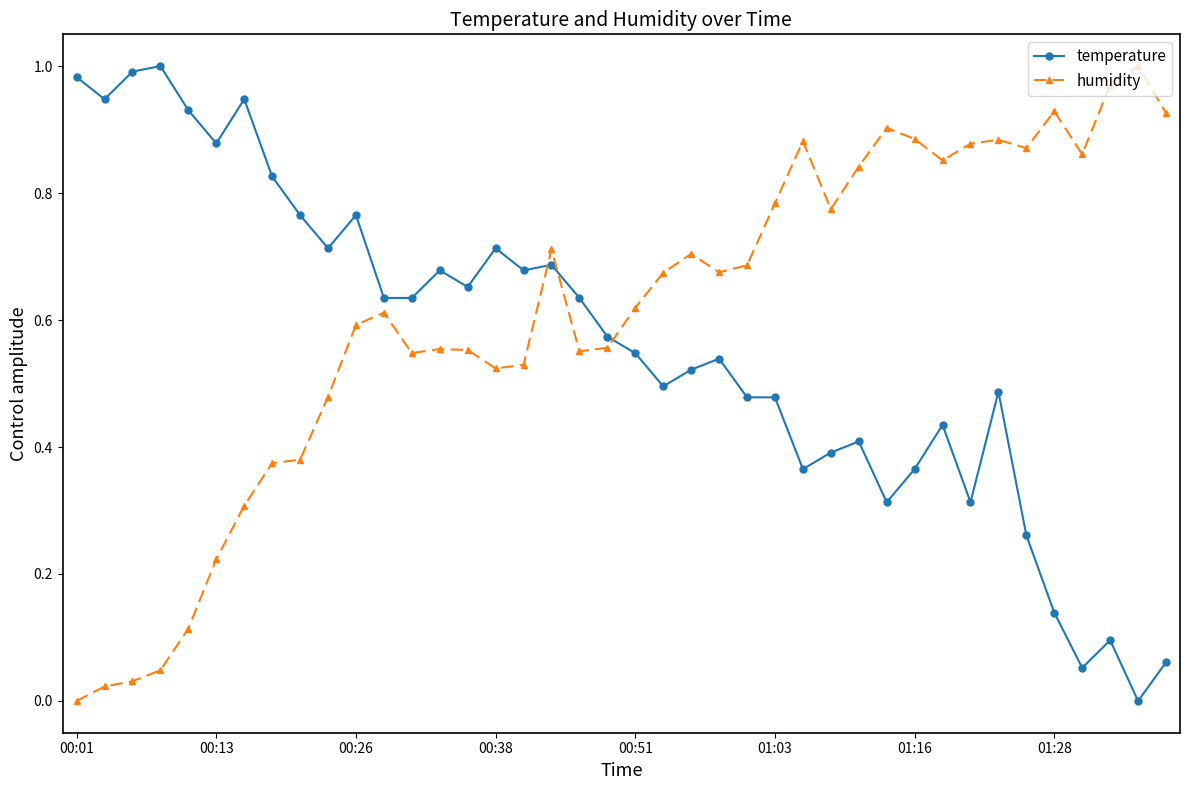

Which series has the largest total across all categories?

humidity